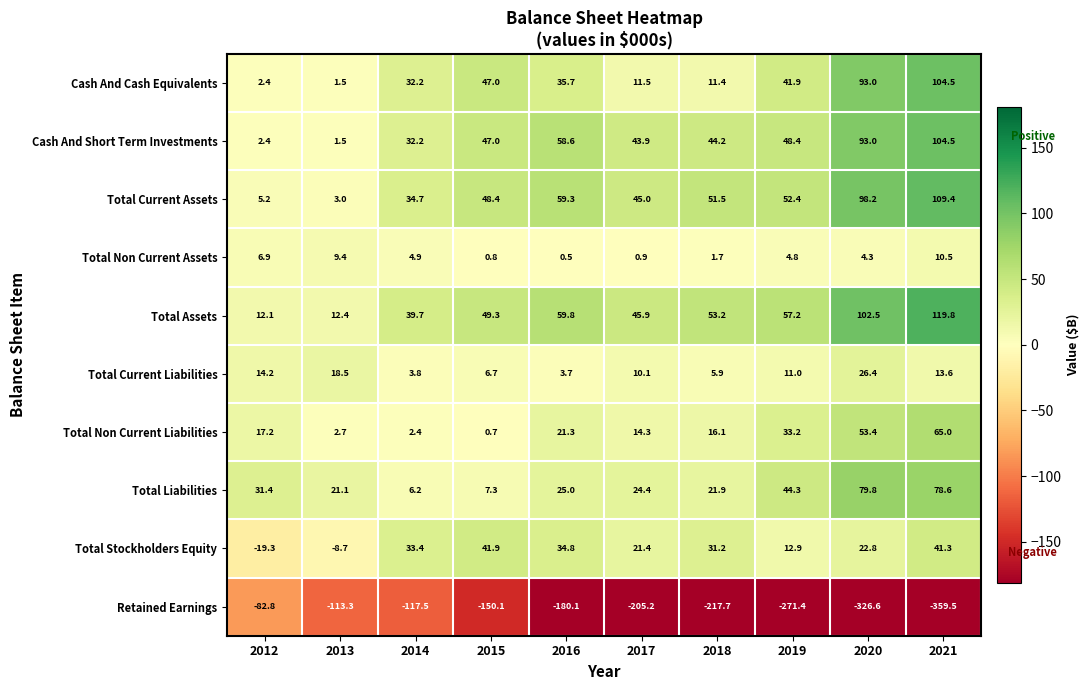

What is the difference between the highest and lowest values at 2019?

328.6